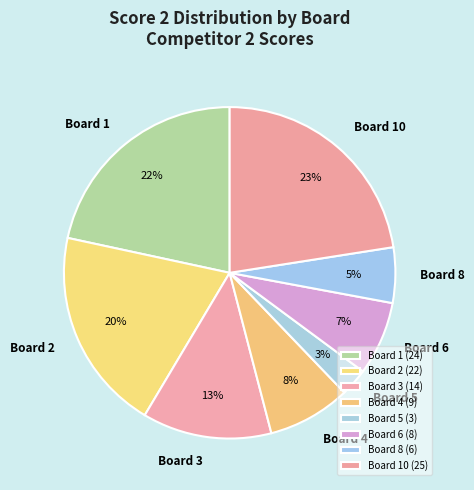

What is the largest slice in the pie chart?

10